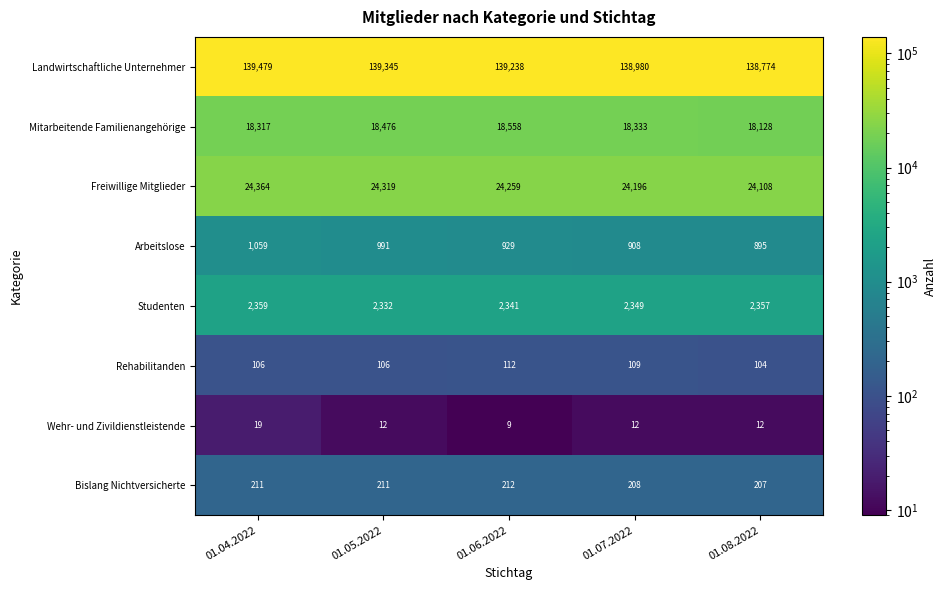

List the series in order of their peak value, highest first.

Landwirtschaftliche Unternehmer, Freiwillige Mitglieder, Mitarbeitende Familienangehörige, Studenten, Arbeitslose, Bislang Nichtversicherte, Rehabilitanden, Wehr- und Zivildienstleistende